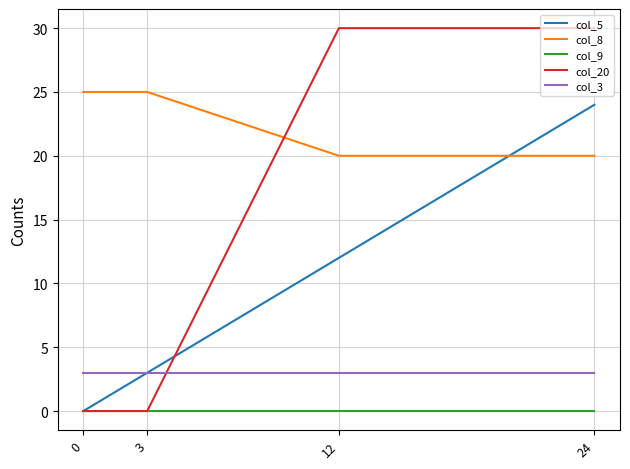

Rank the series at 12 from highest to lowest value.

col_20, col_8, col_5, col_3, col_9